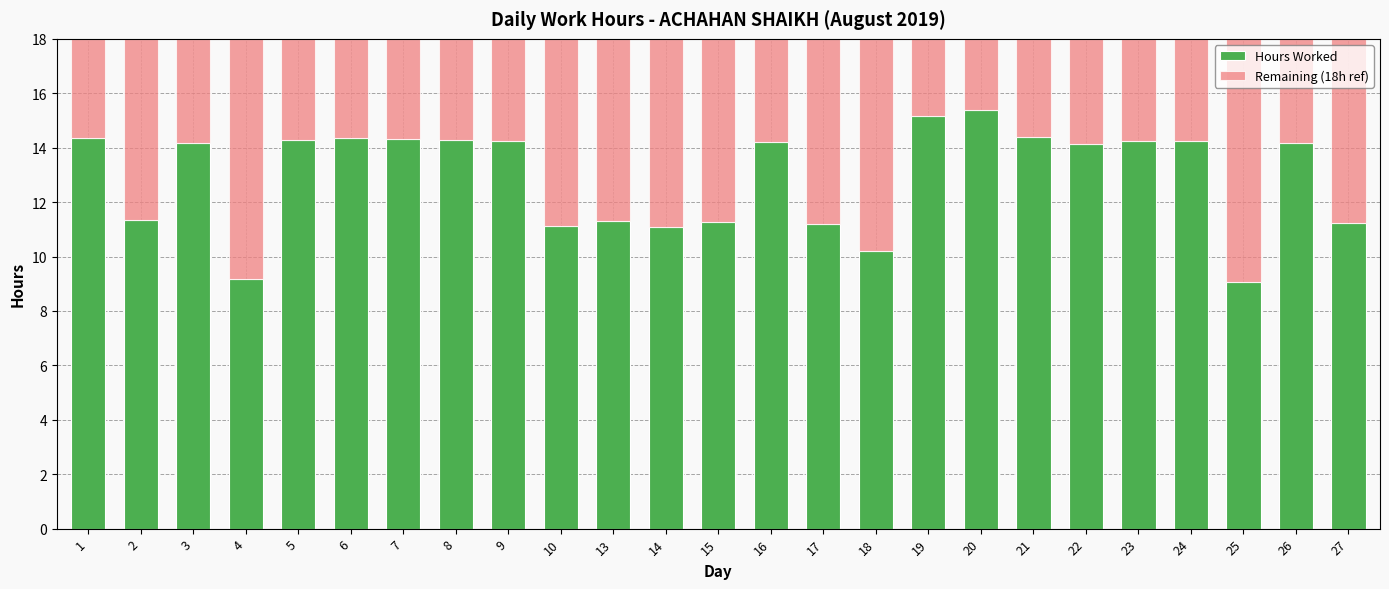

What is the total value across all series at 10?

18.0